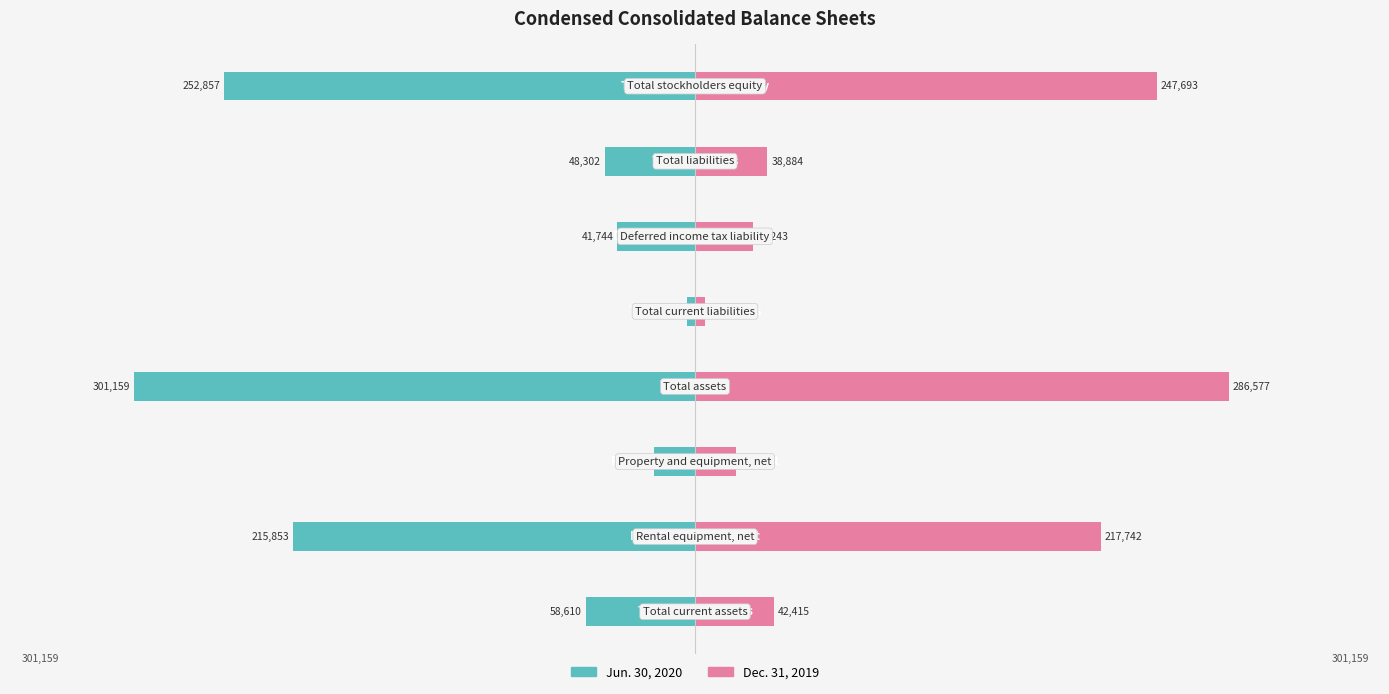

What is the difference between the maximum and minimum values in the Jun. 30, 2020 series?

296708